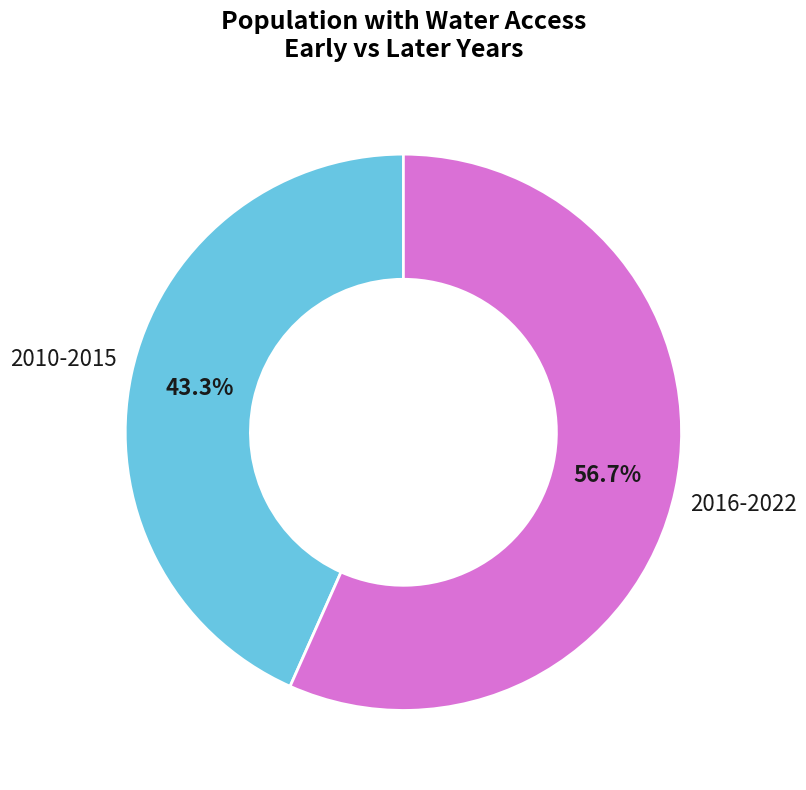

Is there a majority slice in this chart?

Yes